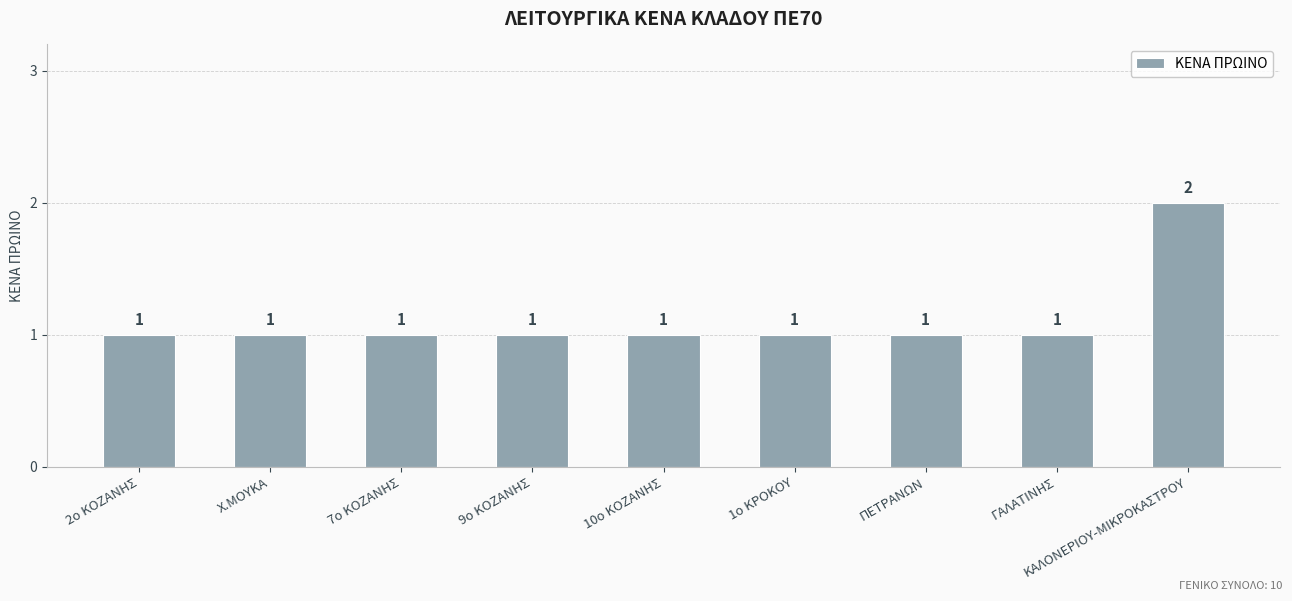

What is the sum of all values?

10